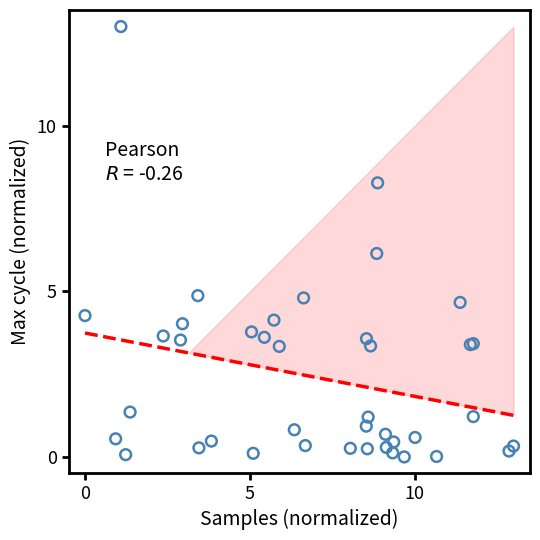

What Y value in the scatter plot is closest to 6?

6.1